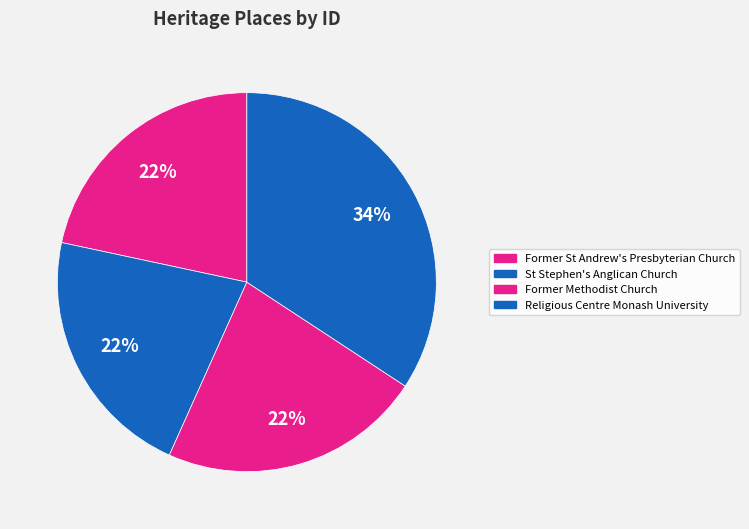

How many slices are in this pie chart?

4